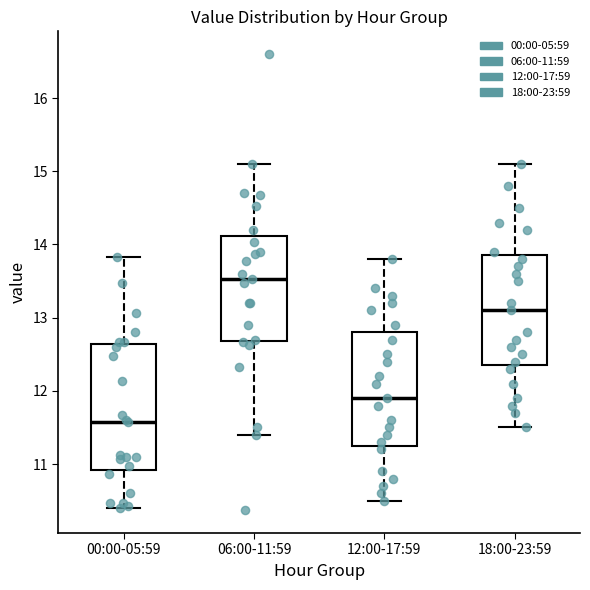

Reading left to right, transcribe this box plot: for each box, give where its median line is, the range the box spans, and where its two whiskers end, as read against the y-axis. The values are not printed on the chart, so give them approximately, as read against the axis.

00:00-05:59: median 11.6, box 10.9 to 12.6, whiskers 10.4 to 13.8
06:00-11:59: median 13.5, box 12.7 to 14.1, whiskers 11.4 to 15.1
12:00-17:59: median 11.9, box 11.3 to 12.8, whiskers 10.5 to 13.8
18:00-23:59: median 13.1, box 12.4 to 13.9, whiskers 11.5 to 15.1